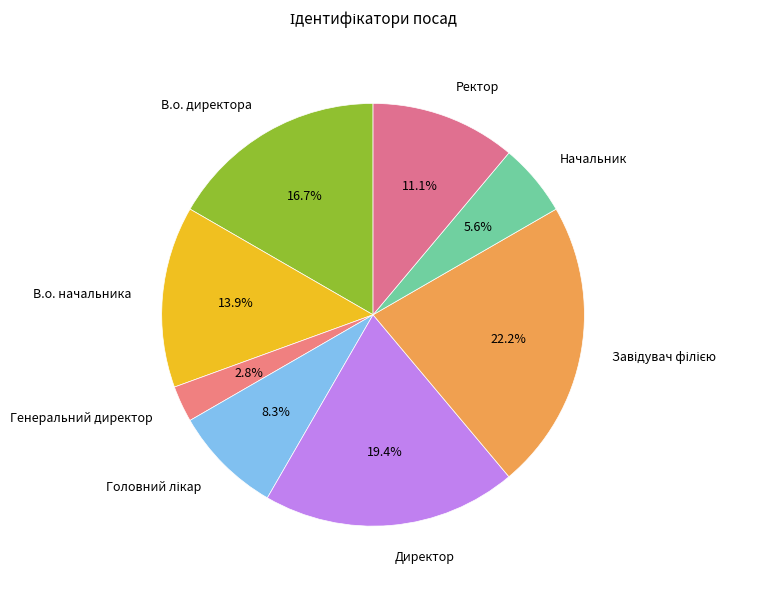

Between В.о. начальника and Начальник, which is larger?

В.о. начальника